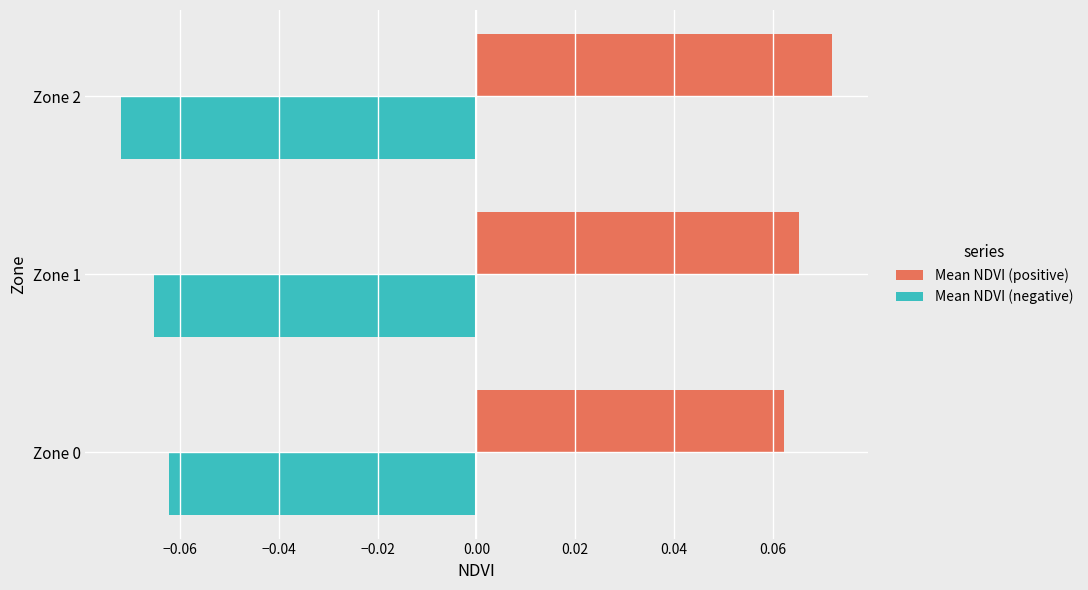

Which series has the largest total across all categories?

Mean NDVI (positive)